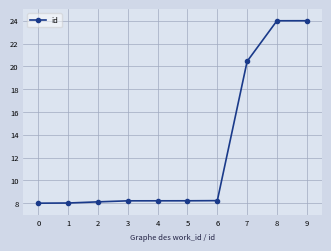

The chart shows a value of 11.3 at 1. True or false?

False